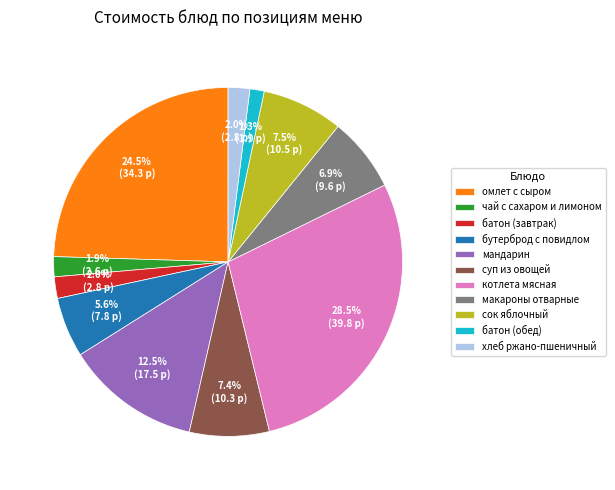

How many segments does this pie chart have?

11